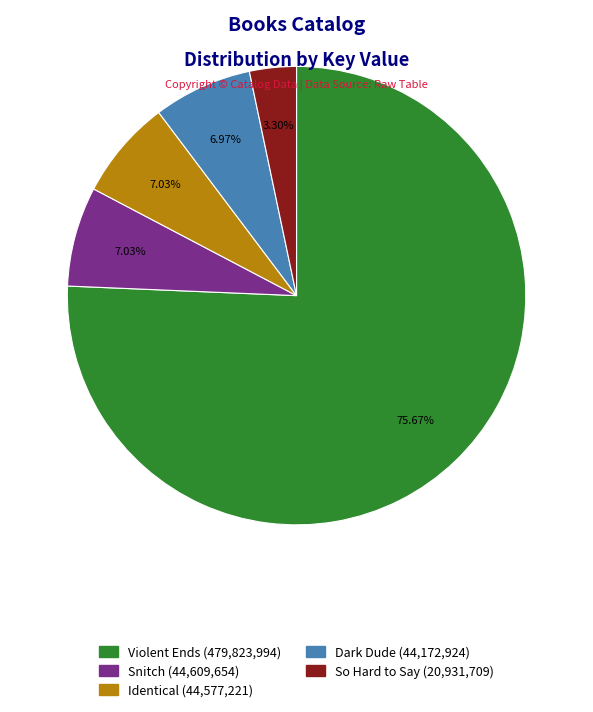

True or false: Identical accounts for 7% of the total.

True